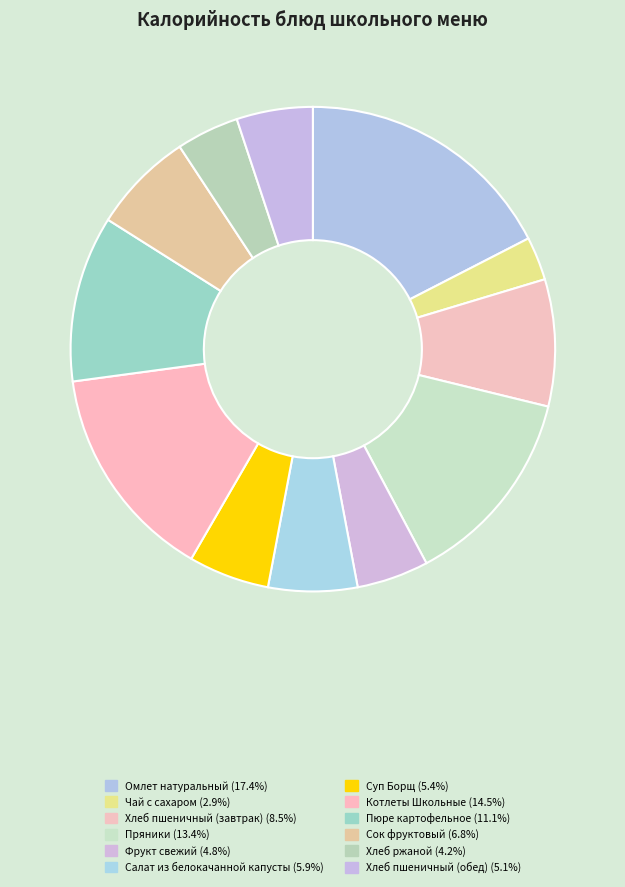

Does Котлеты Школьные account for over 50% of the chart?

No